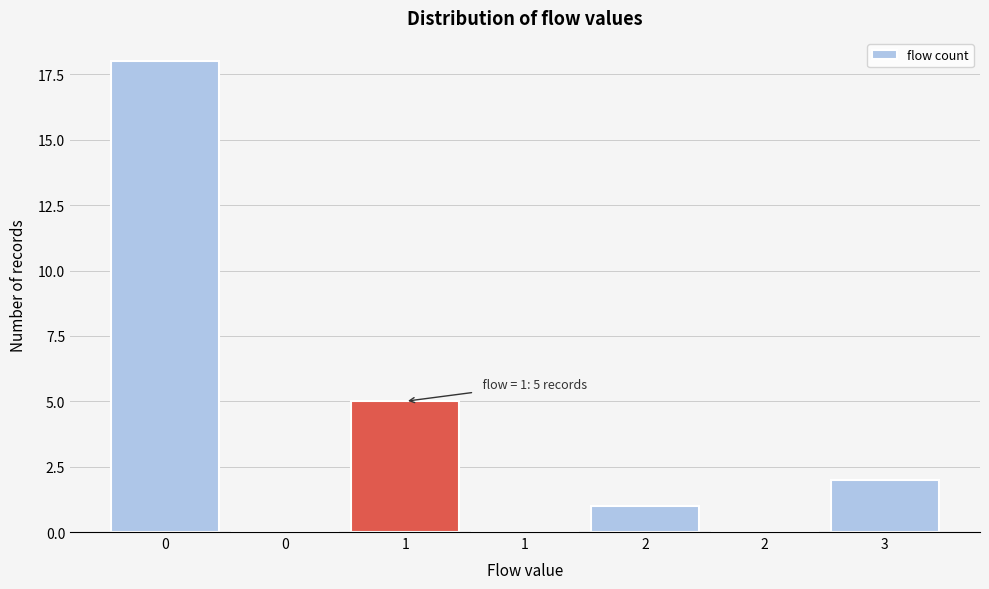

How many categories are shown in the chart?

7